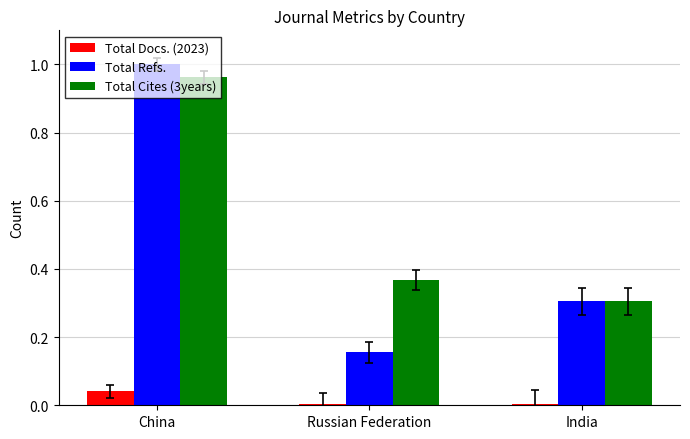

How many bars are there in each group?

3